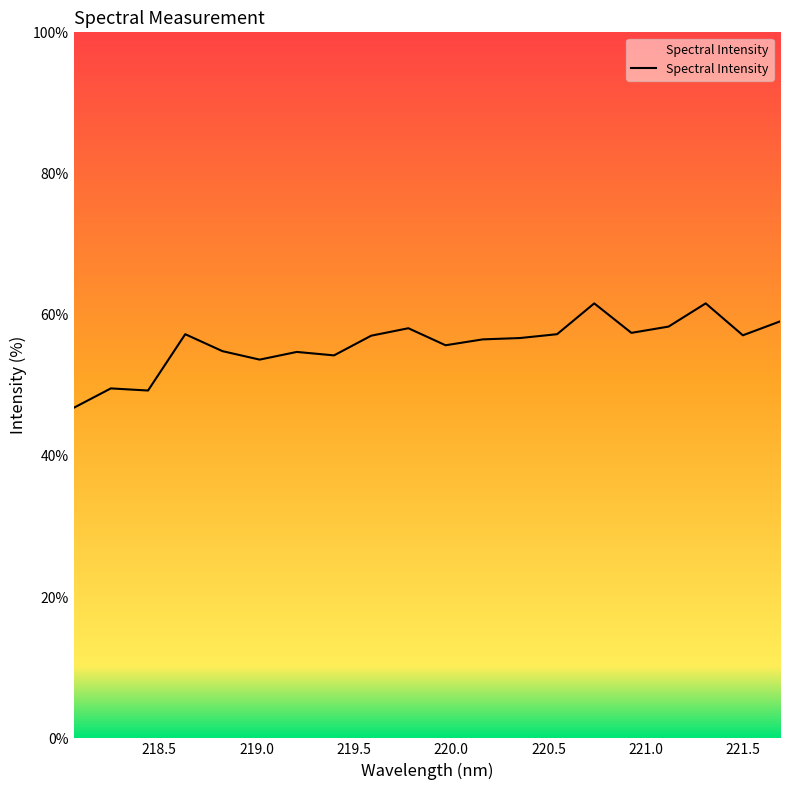

What is the difference between the maximum and minimum values?

14.8